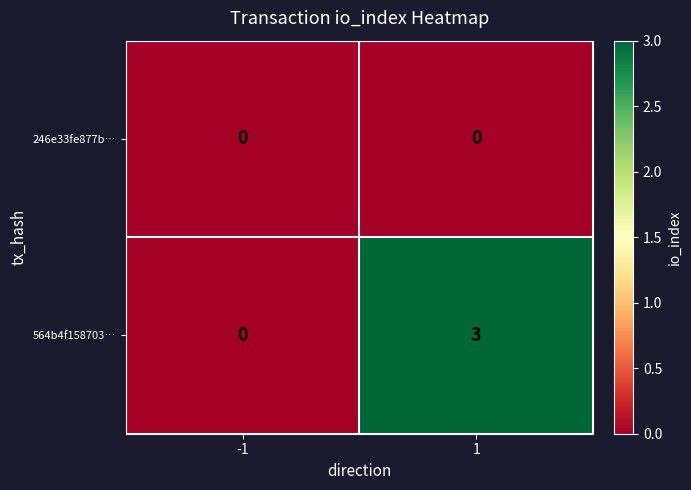

At how many categories does at least one series exceed 1?

1